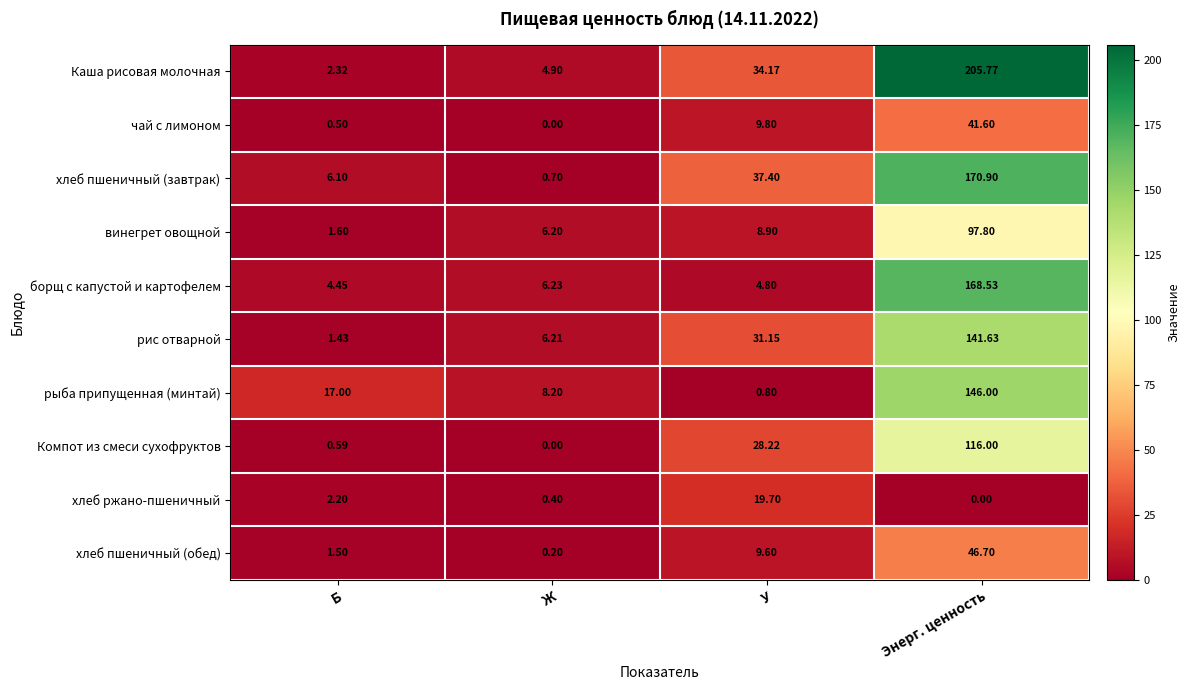

At which label does рыба припущенная (минтай) reach its minimum?

У